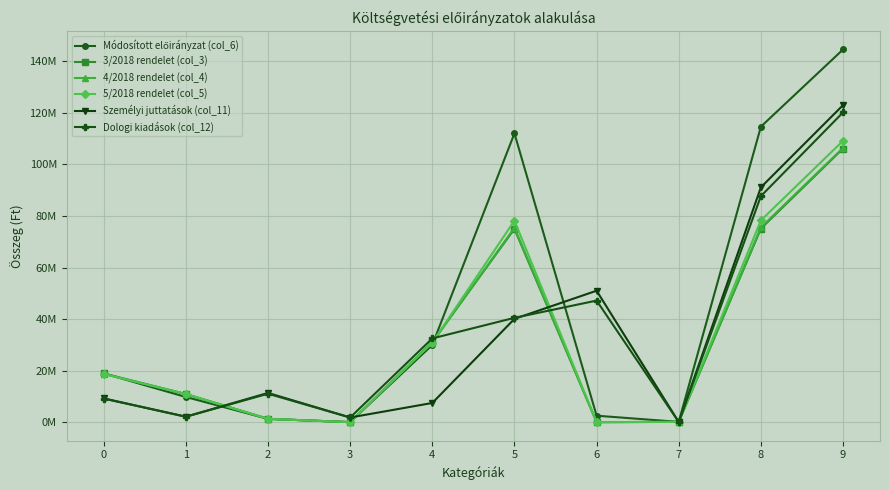

The Módosított előirányzat (col_6) series shows 114659416 at 8. True or false?

True